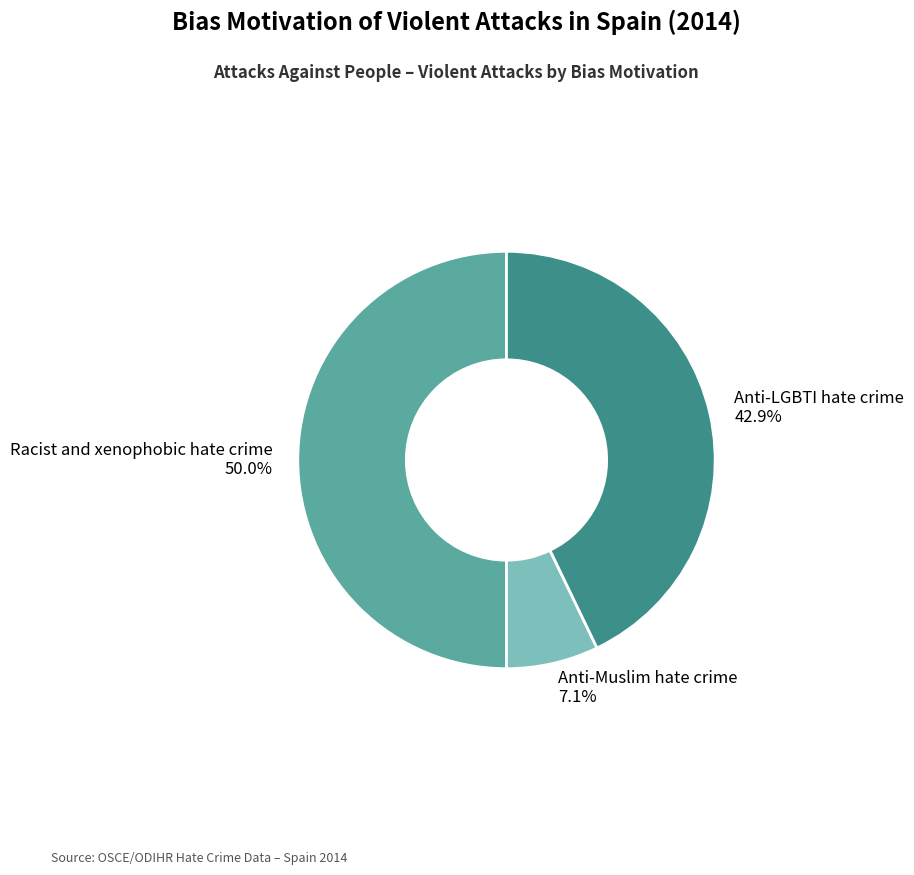

Between Anti-Muslim hate crime 7.1% and Anti-LGBTI hate crime 42.9%, which is larger?

Anti-LGBTI hate crime 42.9%